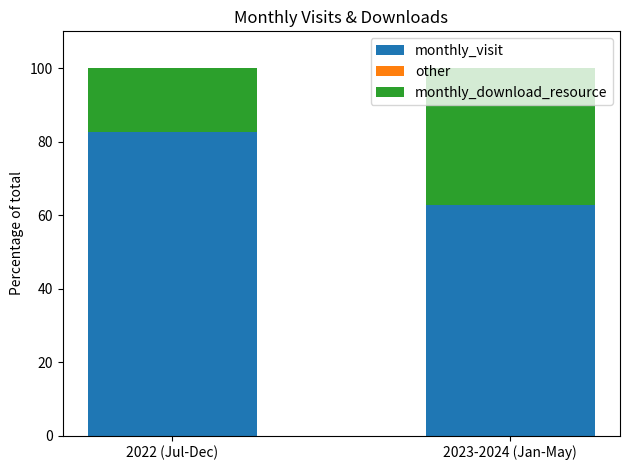

At which label does monthly_visit reach its minimum?

2023-2024 (Jan-May)